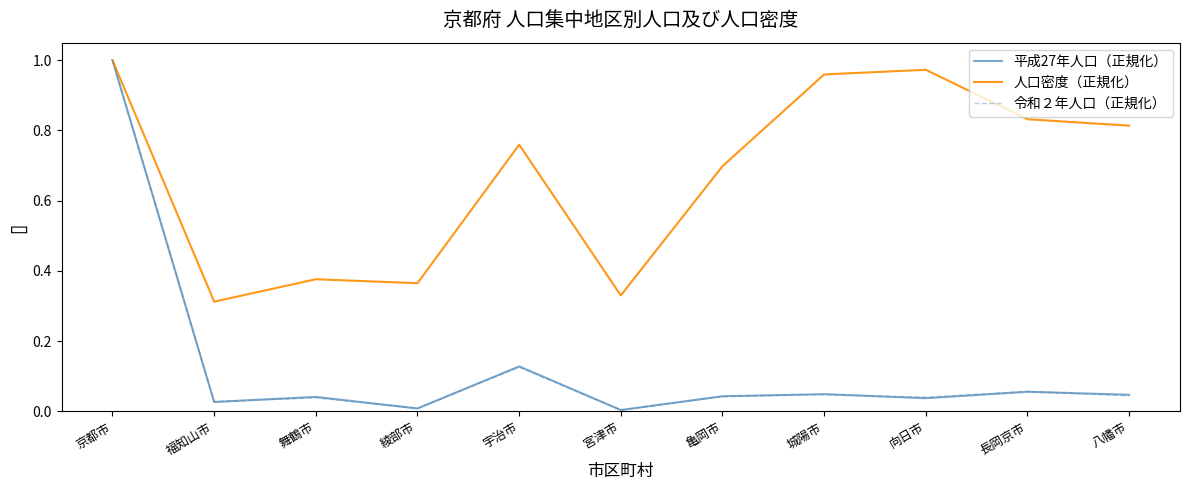

What position from the left is 城陽市?

8